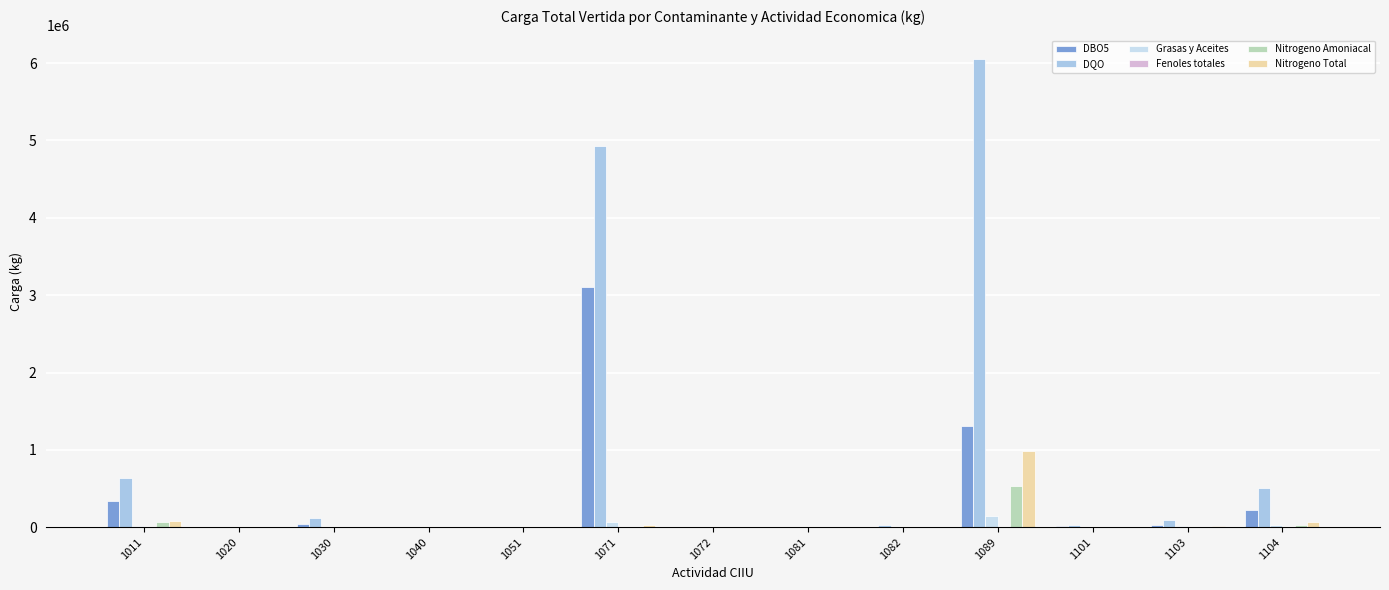

What is the sum of all Nitrogeno Amoniacal values?

646649.2